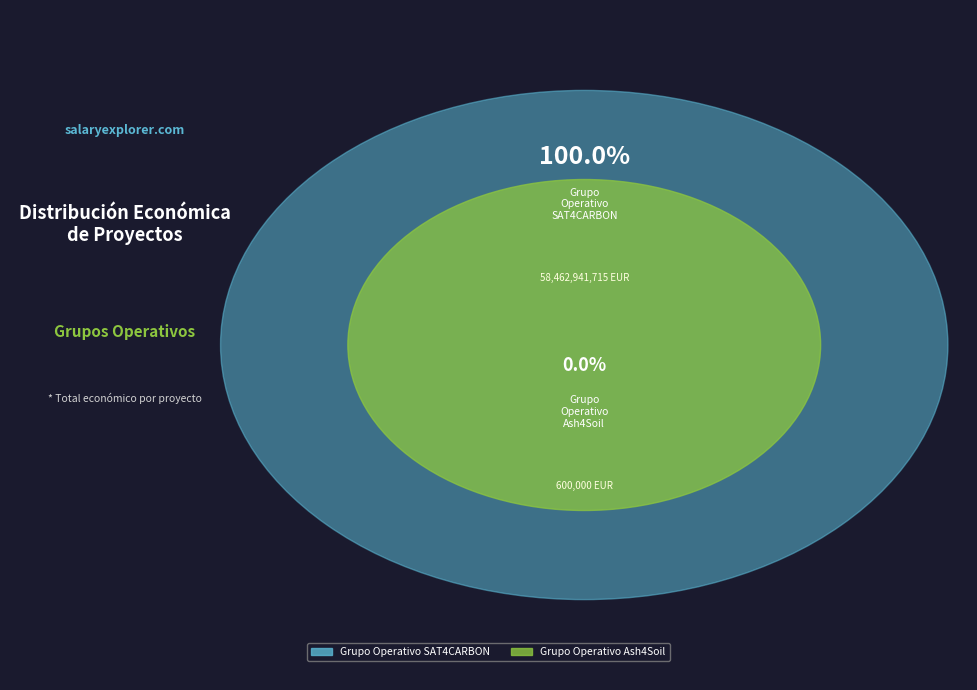

To the nearest percent, what is the combined percentage of Grupo Operativo Ash4Soil and Grupo Operativo SAT4CARBON?

100%